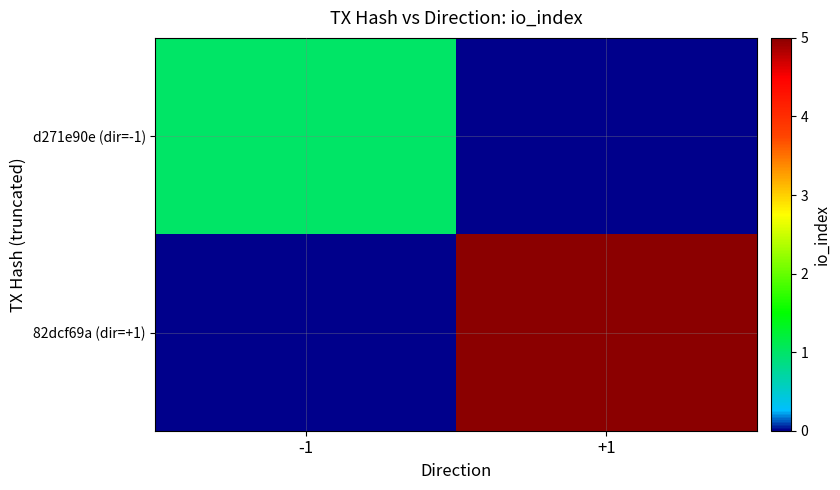

At which category does the chart reach its peak across all series?

+1